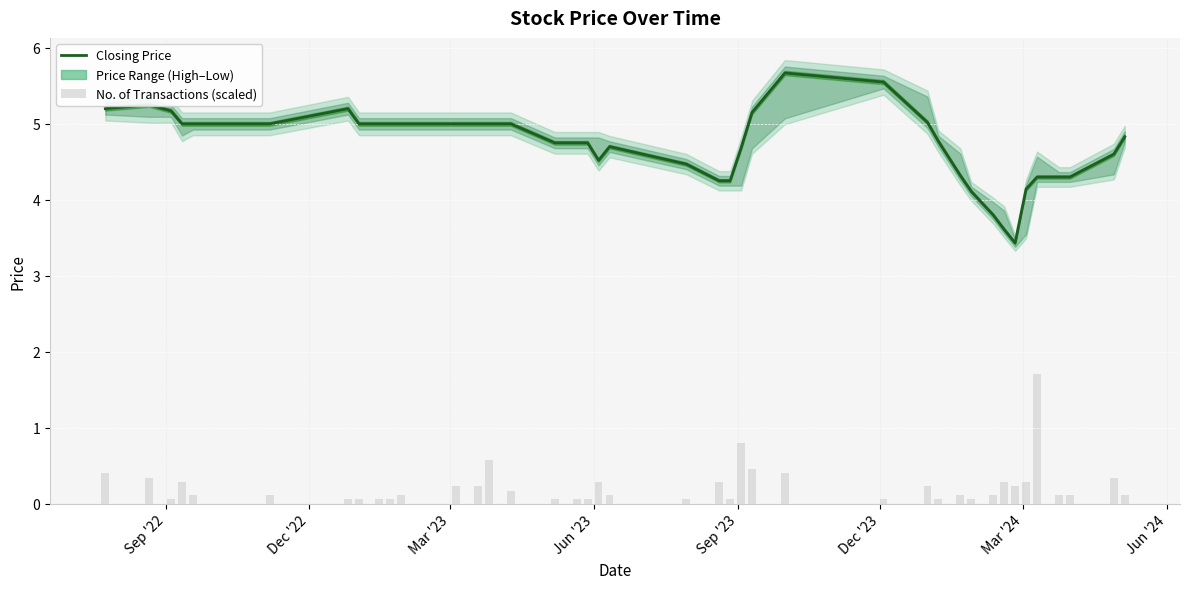

What is the difference between the maximum and second lowest values in the Closing Price series?

2.1